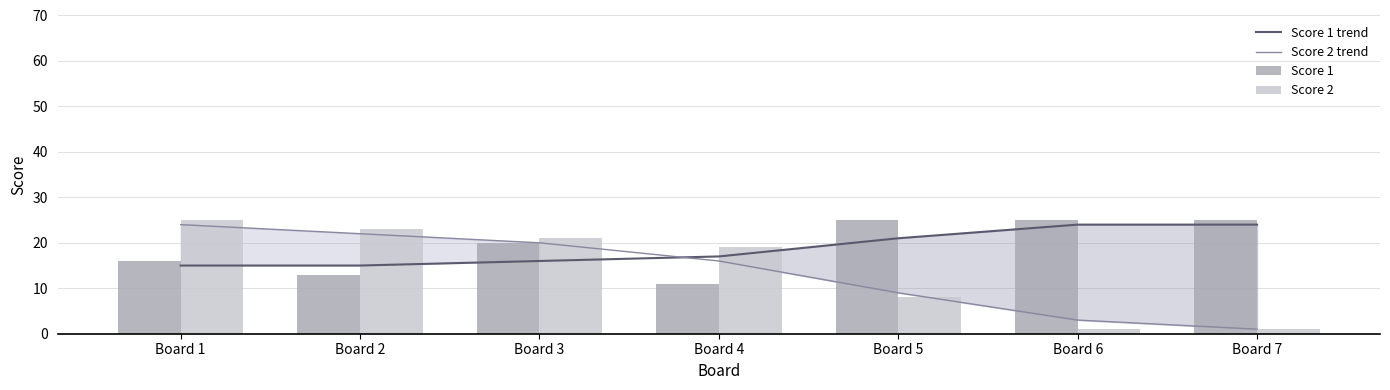

What is the value of the Score 1 trend bar at the 5th from the left?

21